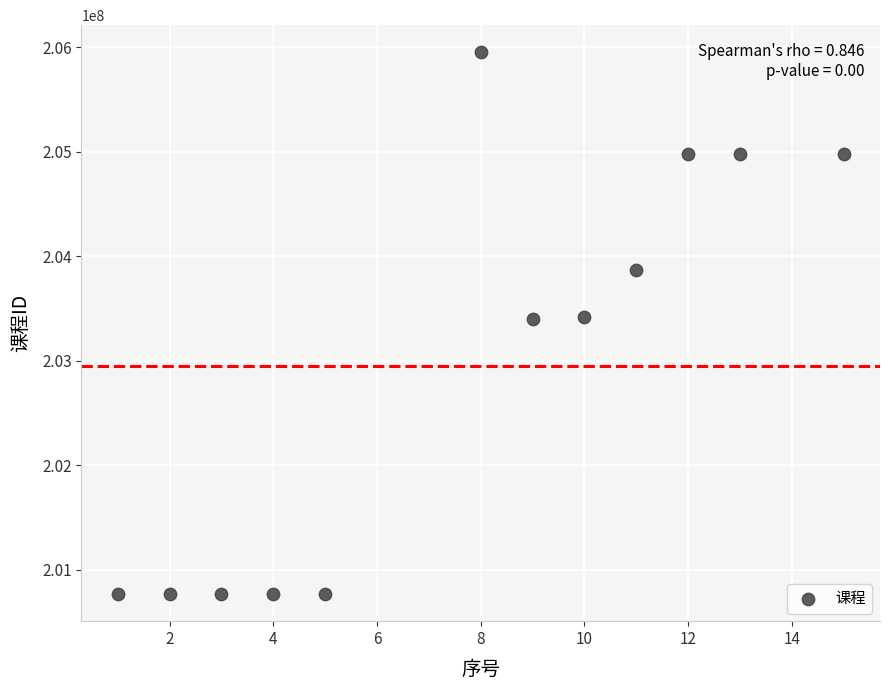

What is the range of X values (max minus min)?

14